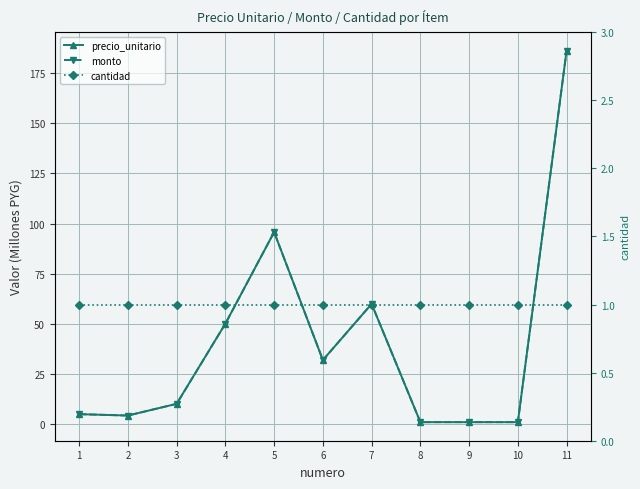

Which series has the largest range (max minus min)?

precio_unitario